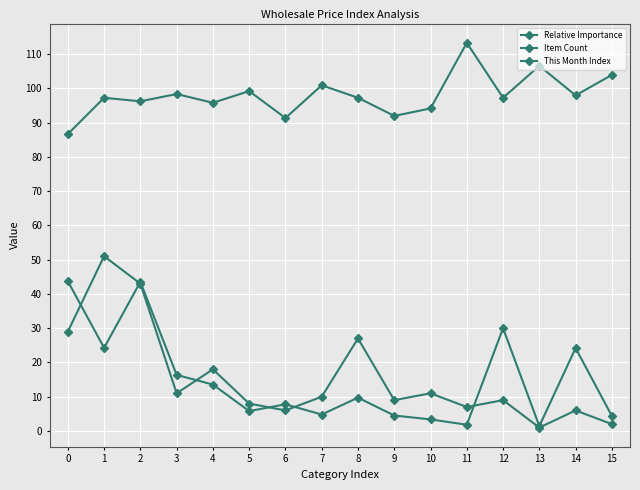

True or false: This Month Index and Relative Importance intersect in this chart.

False